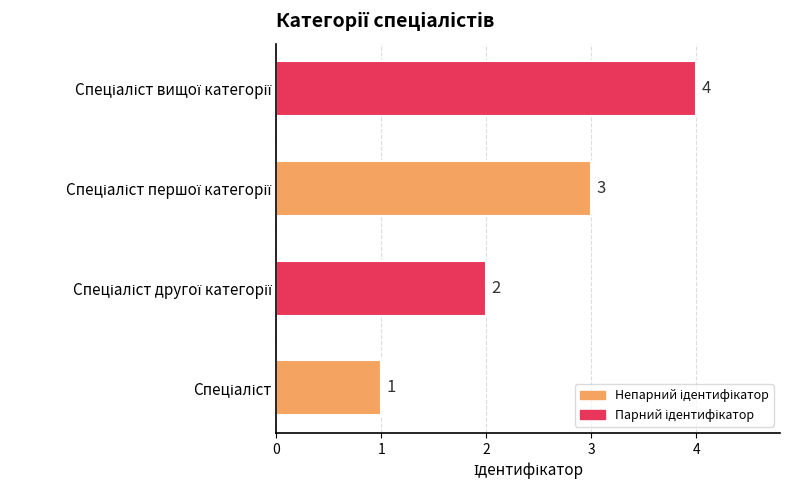

What is the sum of all values?

10